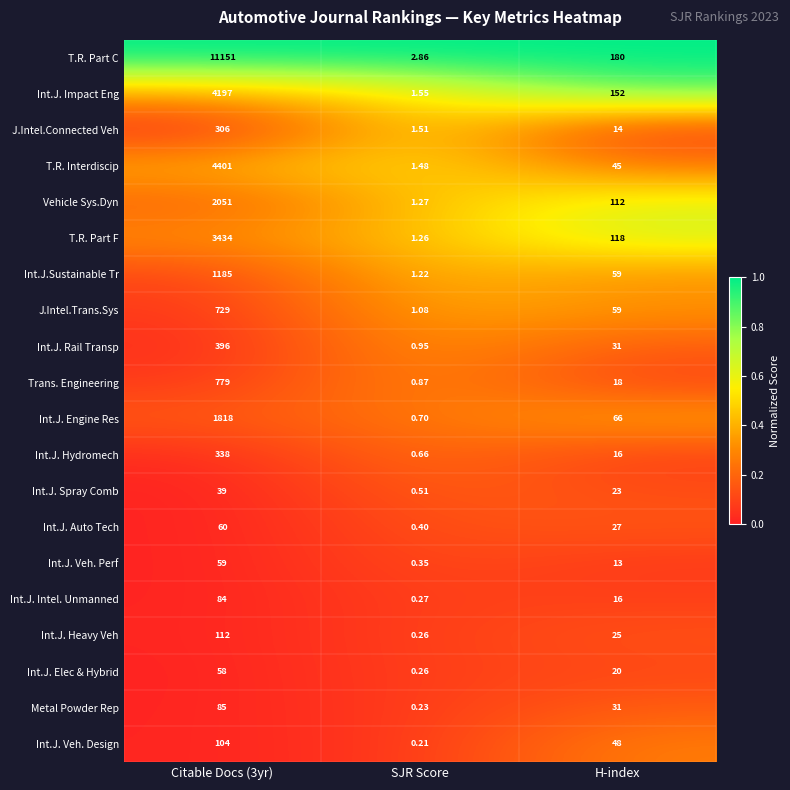

At which label does J.Intel.Connected Veh reach its minimum?

SJR Score